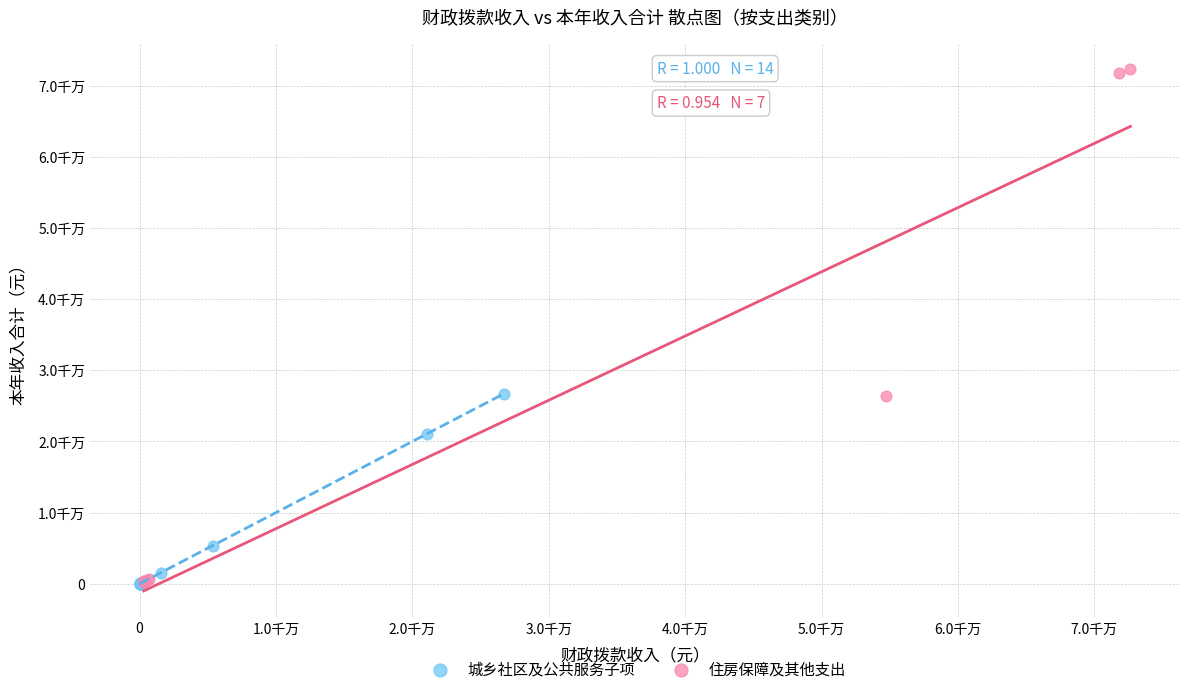

Which series has the widest spread of Y values?

住房保障及其他支出